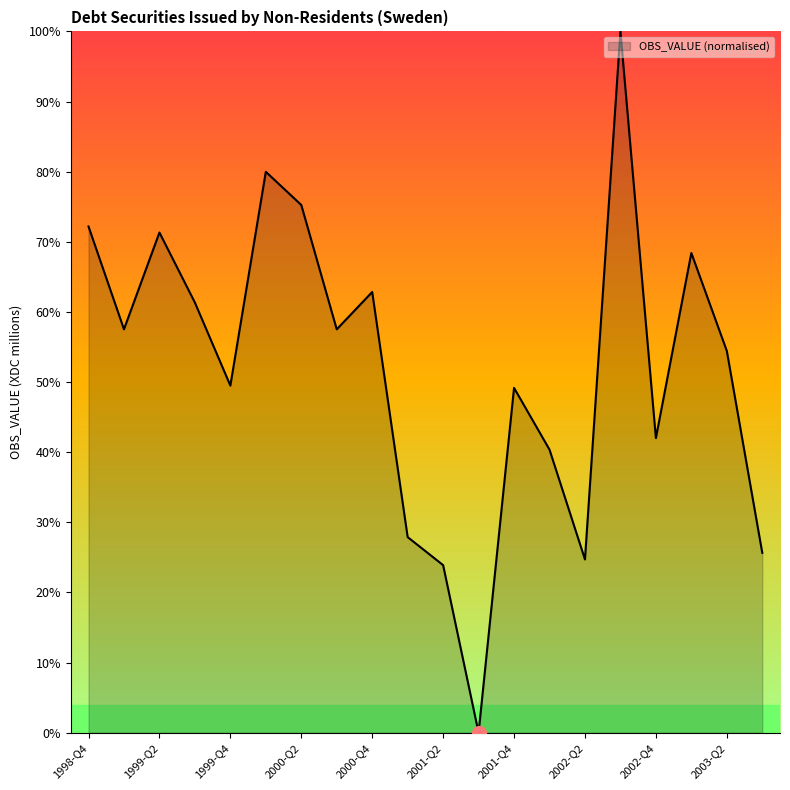

What is the difference between the maximum and minimum values?

100.0